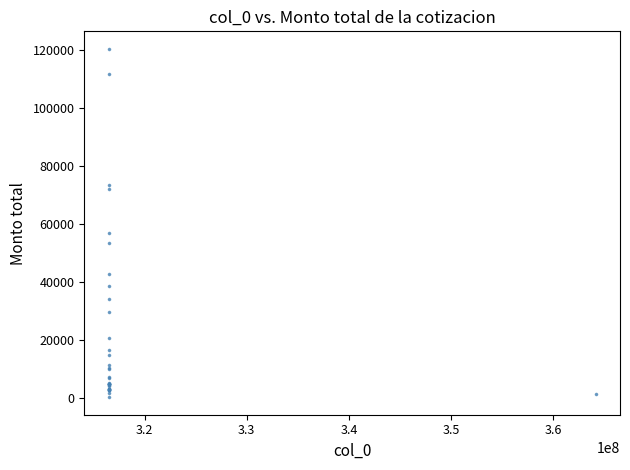

What Y value in the scatter plot is closest to 60394?

57062.7